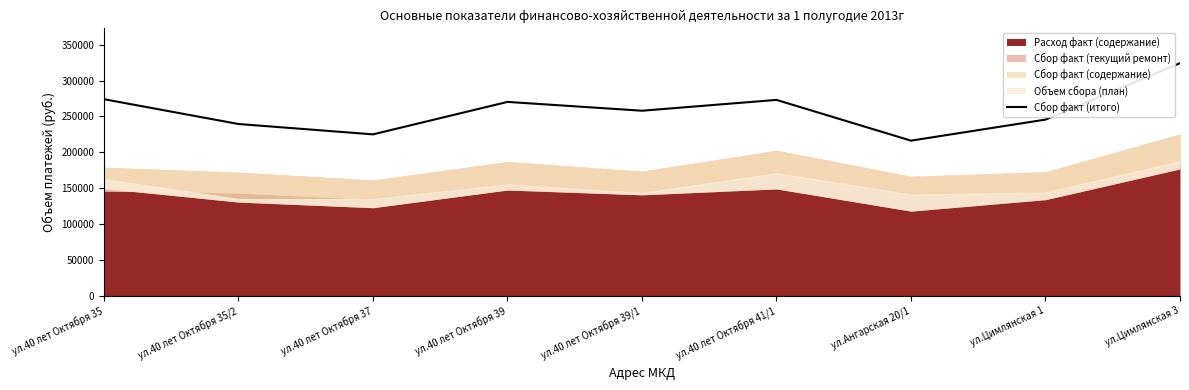

Which category has the lowest value across all series?

ул.Ангарская 20/1